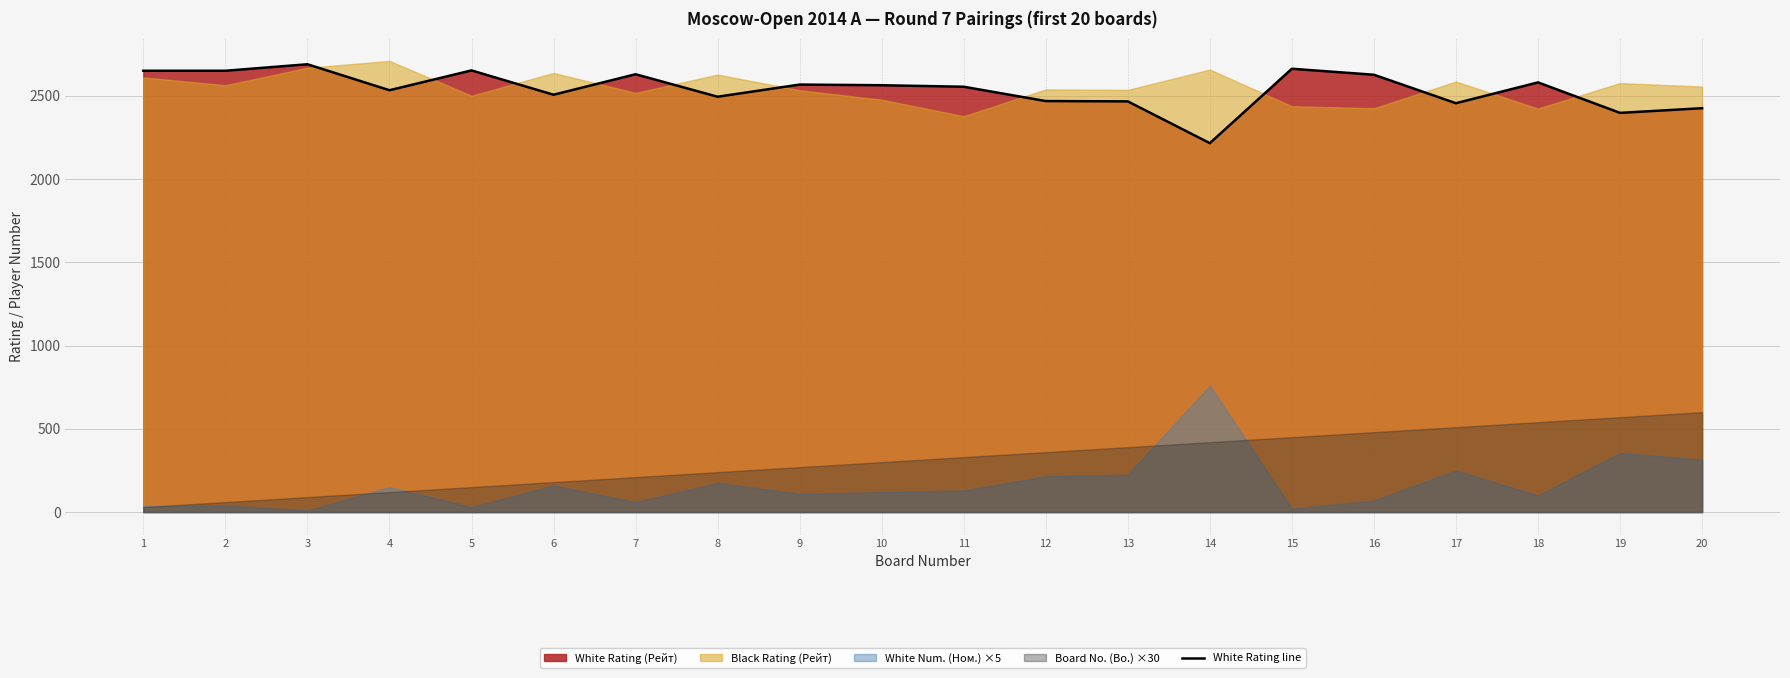

What is the ratio of the value at 5 to the value at 6?

1.1